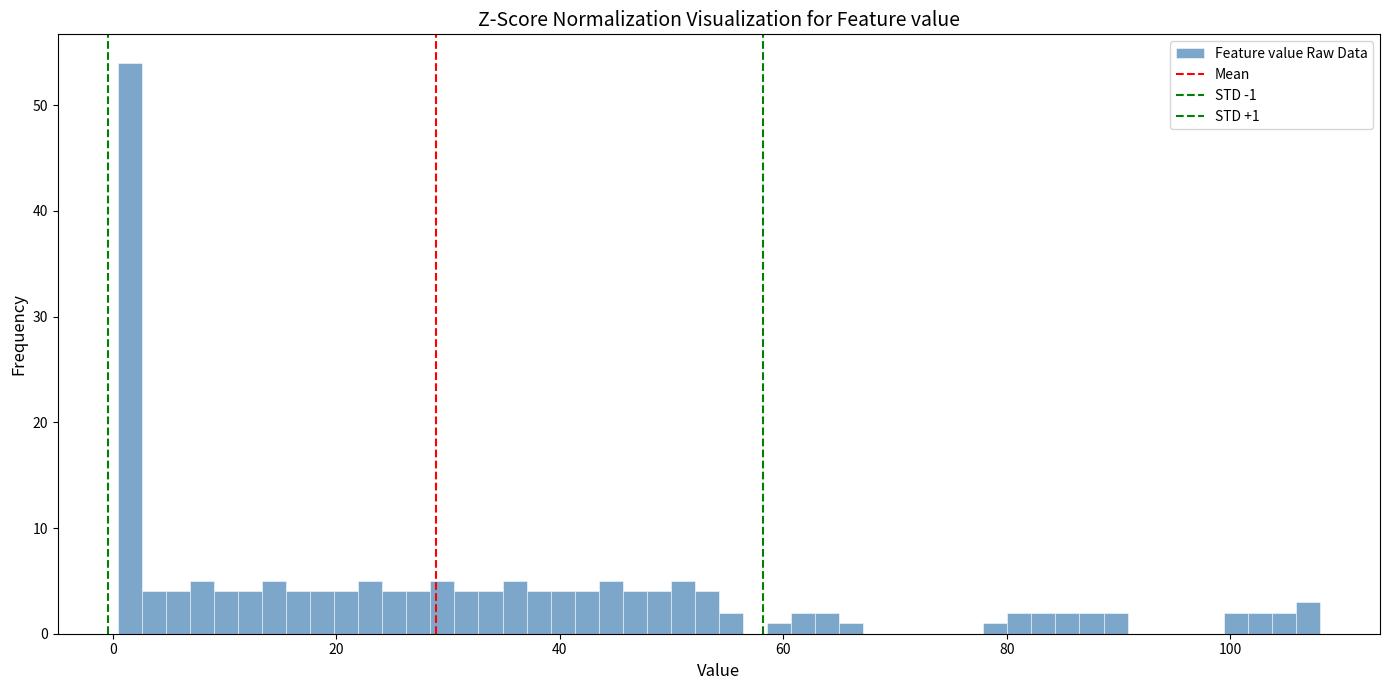

Read against the x-axis, roughly where is the centre of the tallest bar?

2